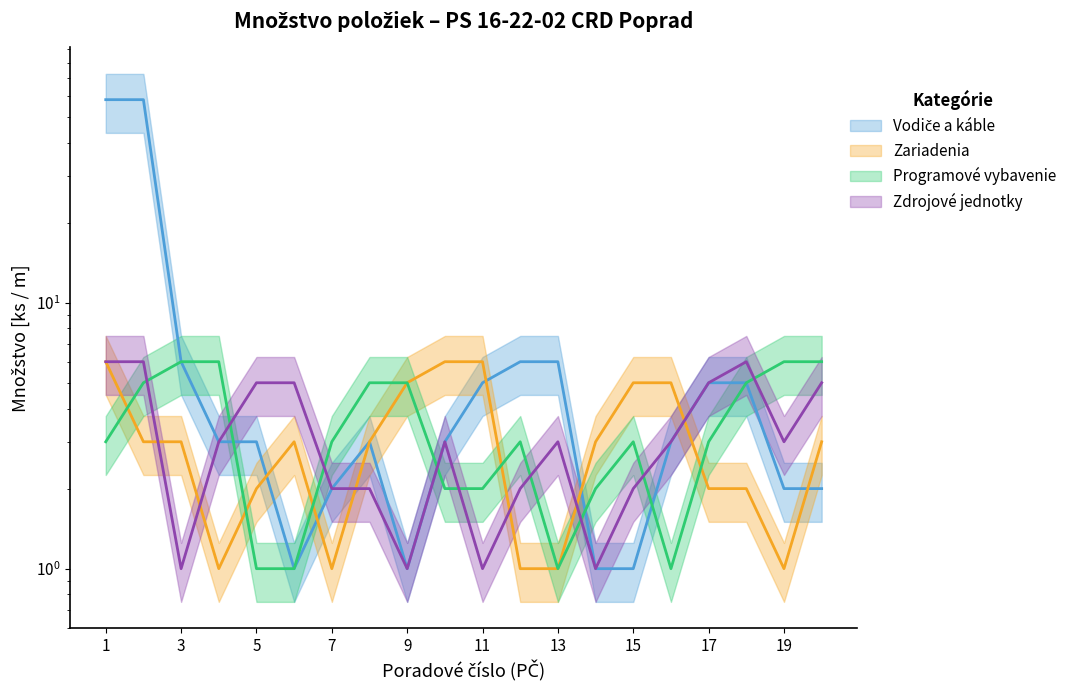

What is the value of the Programové vybavenie point at the 11th from the left?

2